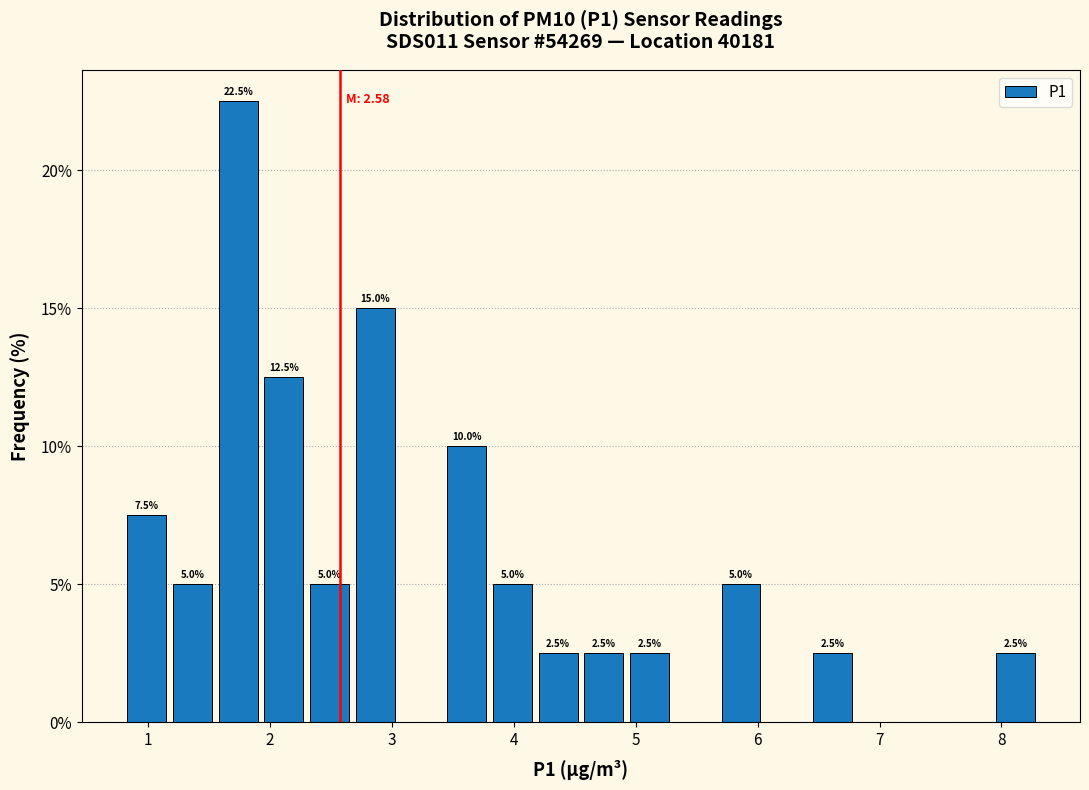

Around what value on the x-axis is the tallest bar? Give the approximate position of its centre, as read against the axis.

1.7